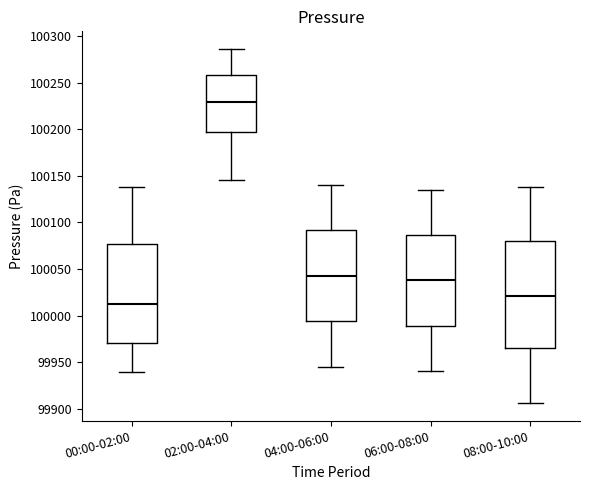

Reading left to right, transcribe this box plot: for each box, give where its median line is, the range the box spans, and where its two whiskers end, as read against the y-axis. The values are not printed on the chart, so give them approximately, as read against the axis.

00:00-02:00: median 100015, box 99970 to 100075, whiskers 99940 to 100140
02:00-04:00: median 100230, box 100200 to 100260, whiskers 100145 to 100285
04:00-06:00: median 100045, box 99995 to 100090, whiskers 99945 to 100140
06:00-08:00: median 100040, box 99990 to 100085, whiskers 99940 to 100135
08:00-10:00: median 100020, box 99965 to 100080, whiskers 99905 to 100140